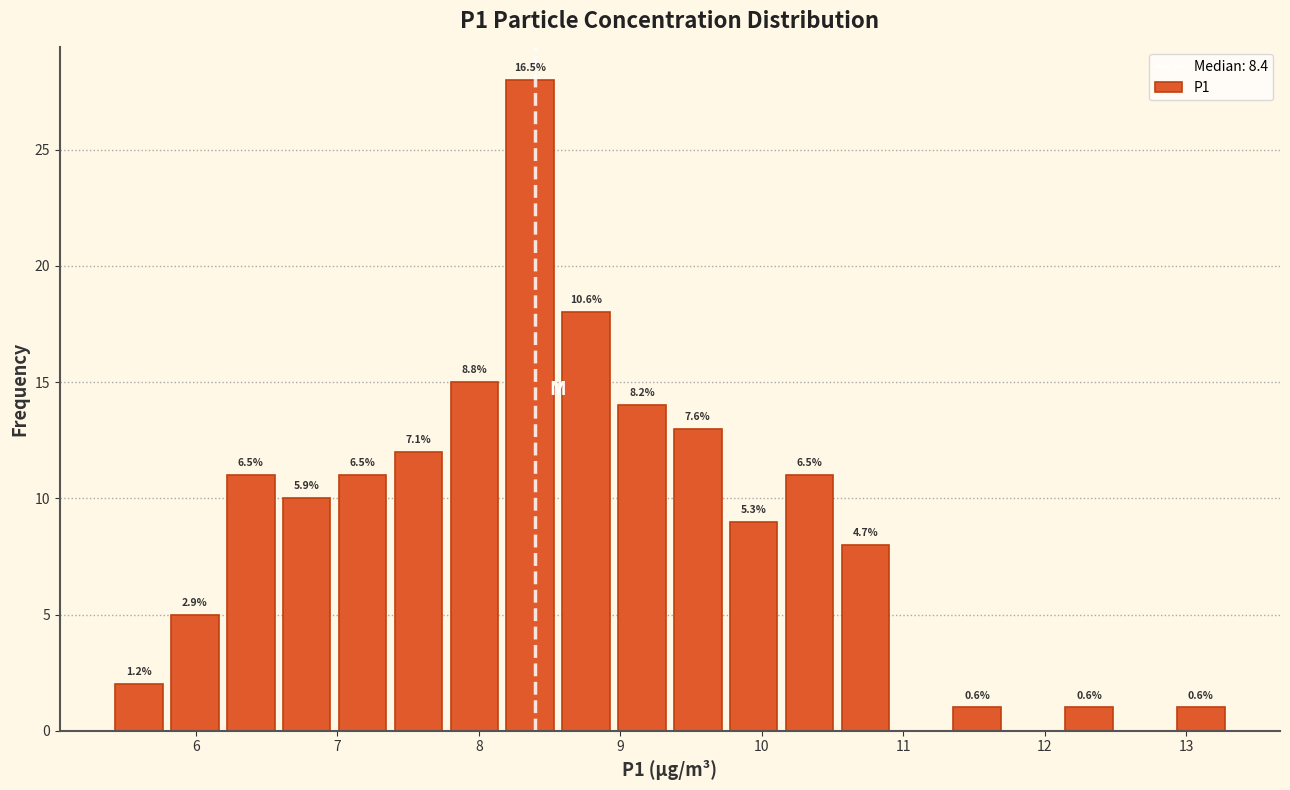

Around what value on the x-axis is the tallest bar? Give the approximate position of its centre, as read against the axis.

8.4